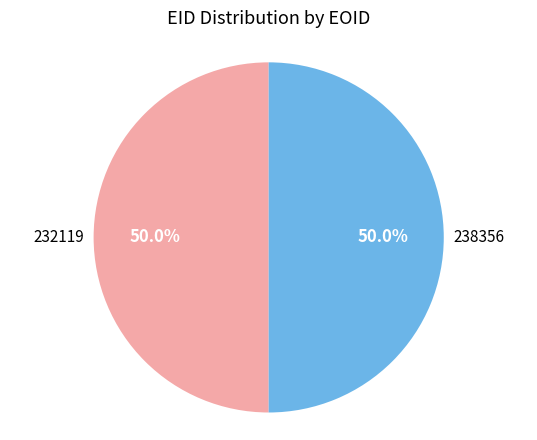

Rank the categories by value from highest to lowest.

238356, 232119